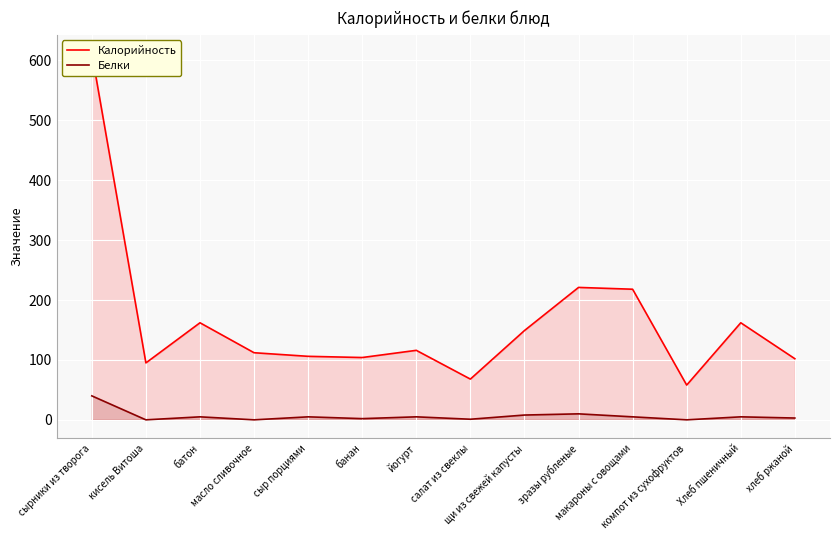

Reading right to left, extract all data points from this chart.

Калорийность: 102	162	58	218	221	149	68	116	104	106	112	162	95	612
Белки: 3	5	0	5	10	8	1	5	2	5	0	5	0	40